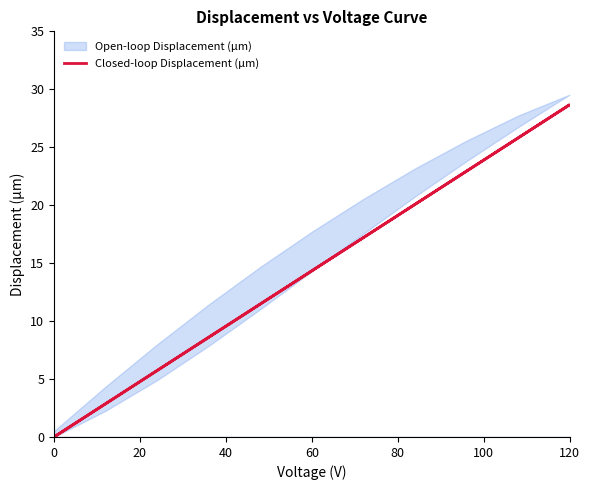

Which has a higher value, 20 or 60?

60